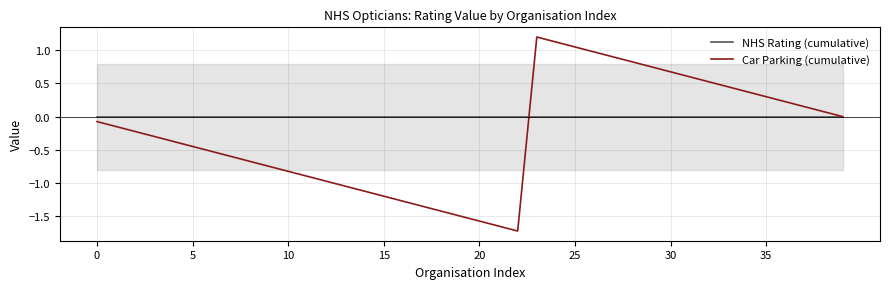

Where is the first local maximum for Car Parking (cumulative)?

23